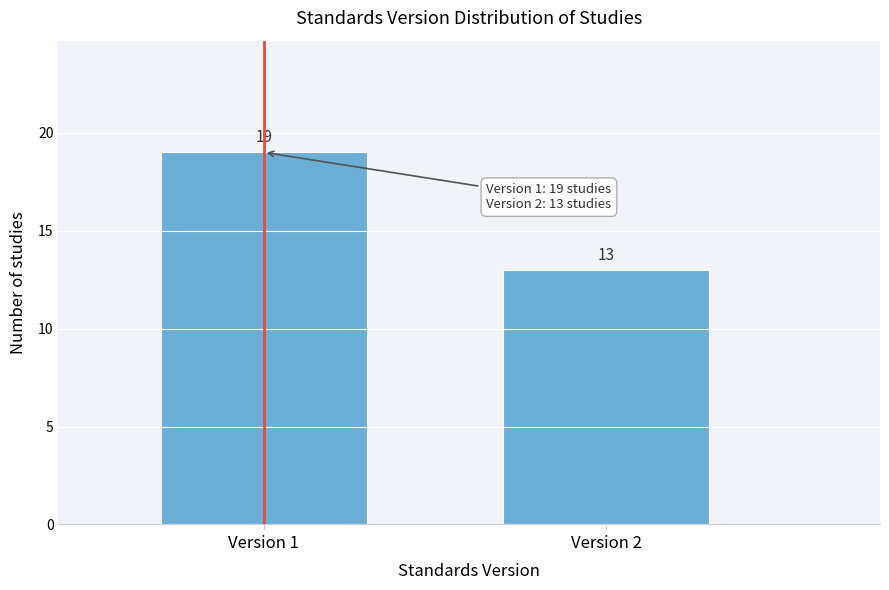

Reading left to right, transcribe all the data shown in this chart.

Version 1=19	Version 2=13